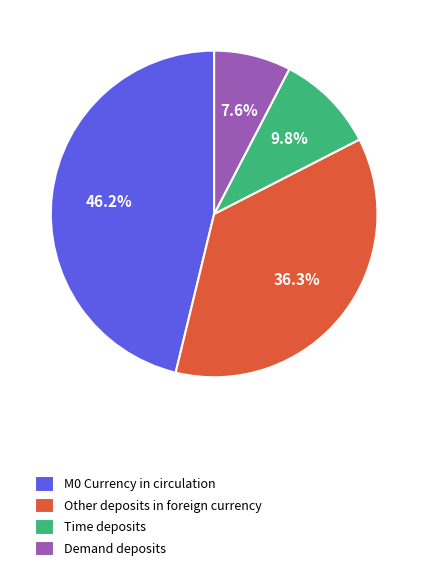

What is the largest slice in the pie chart?

M0 Currency in circulation